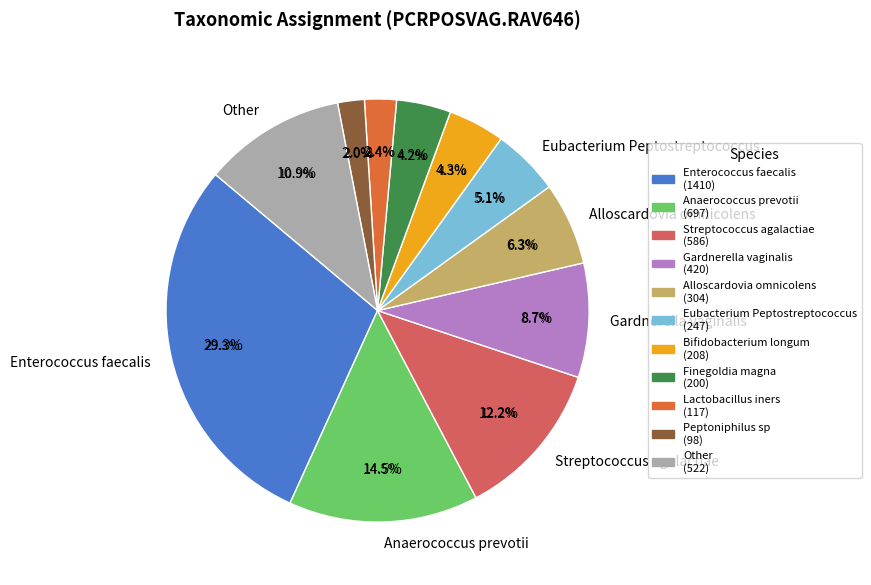

To the nearest percent, what is the average slice percentage?

9%